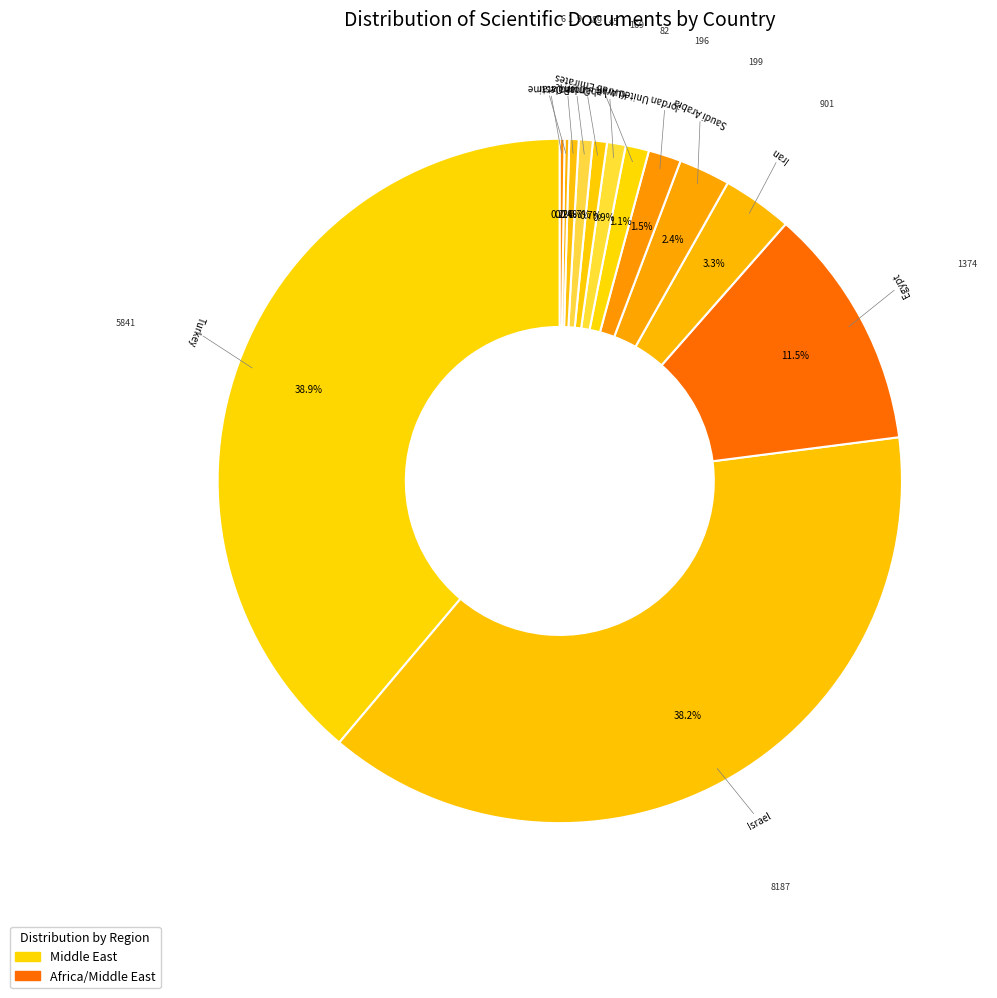

What is the smallest slice in the pie chart?

Palestine